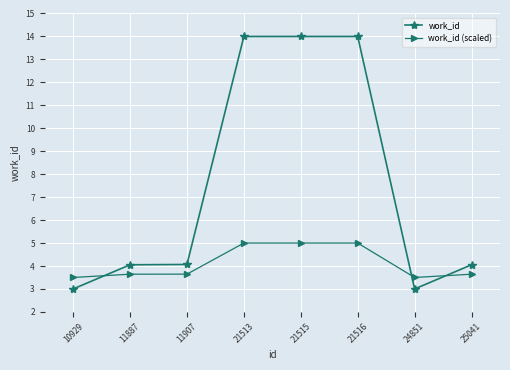

What is the minimum value shown in the chart?

3.0